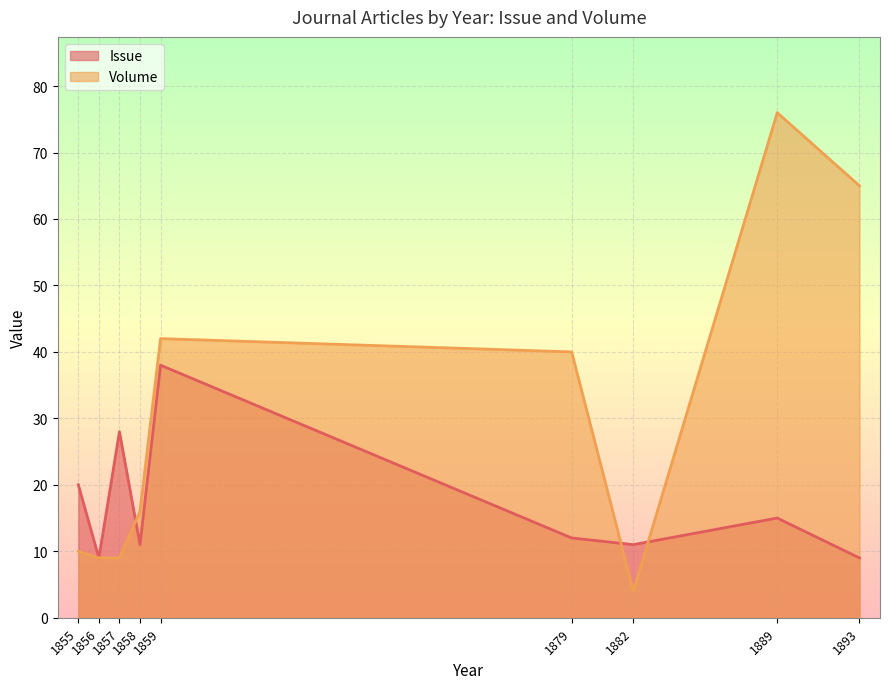

True or false: Issue and Volume intersect in this chart.

True